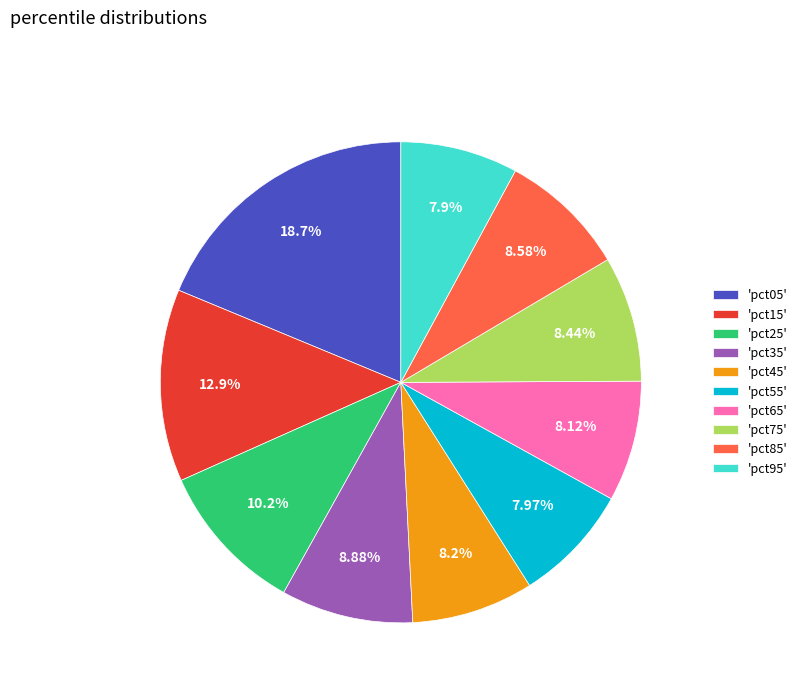

Combined, do 'pct95' and 'pct55' account for over 50%?

No